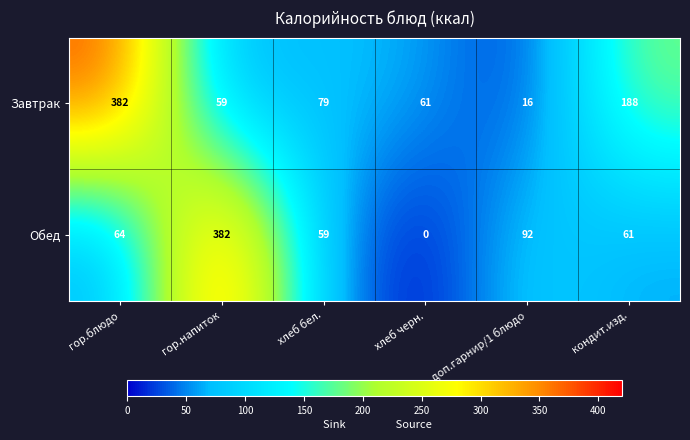

What is the difference between the second highest and minimum values in the Обед series?

92